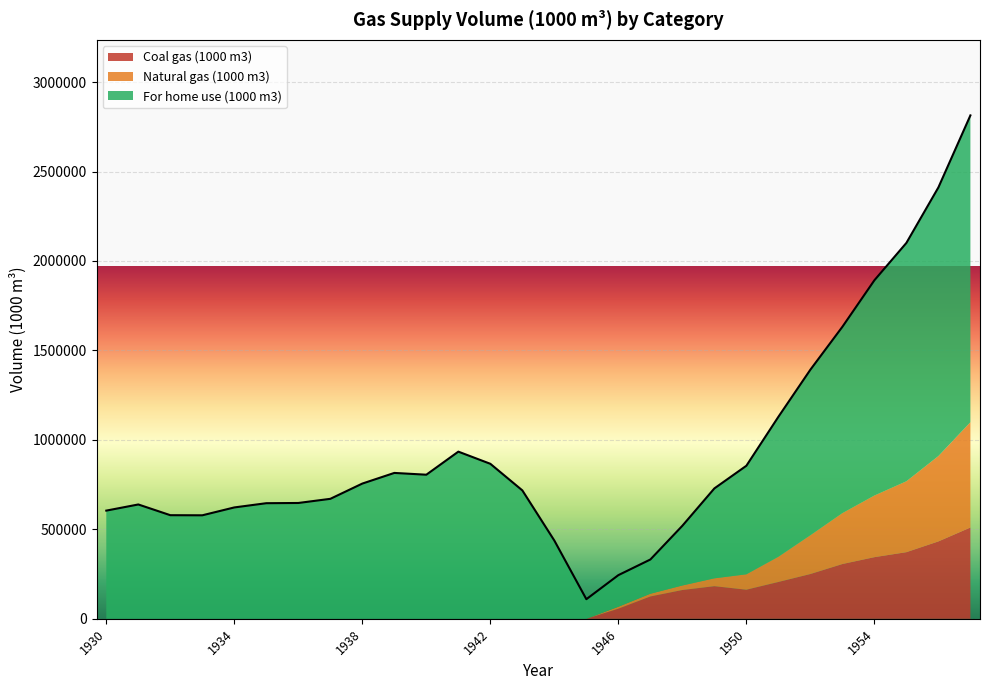

Which series has the largest total across all categories?

For home use (1000 m3)